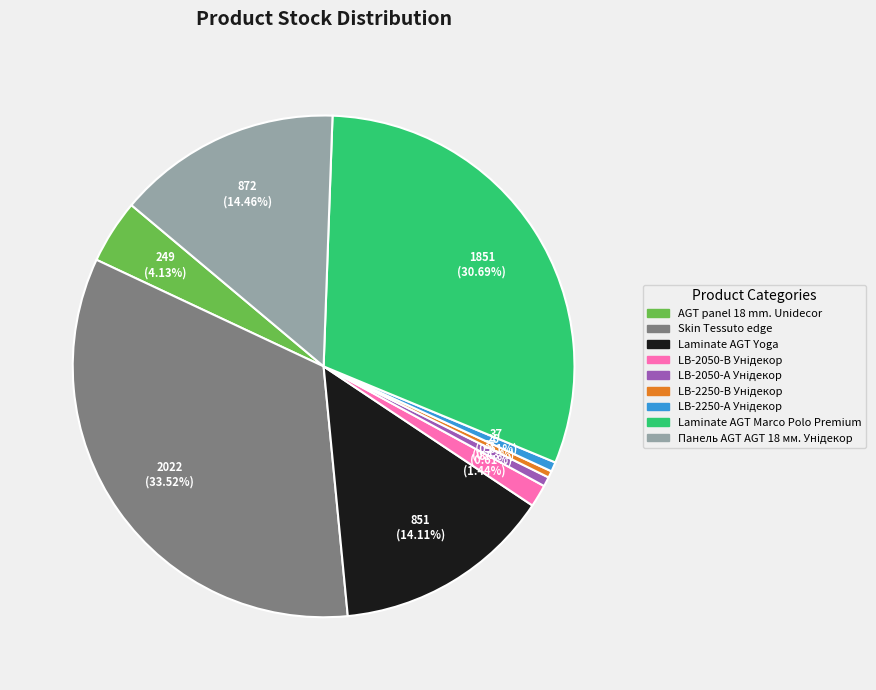

Count the number of slices in the pie.

9